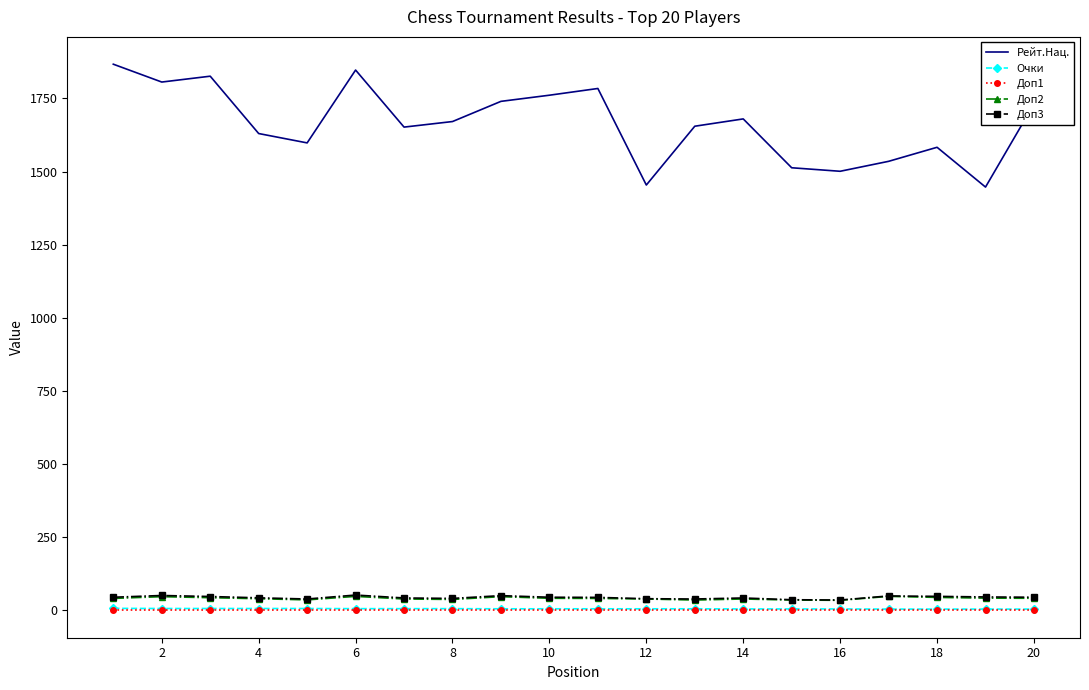

Which series has the largest range (max minus min)?

Рейт.Нац.